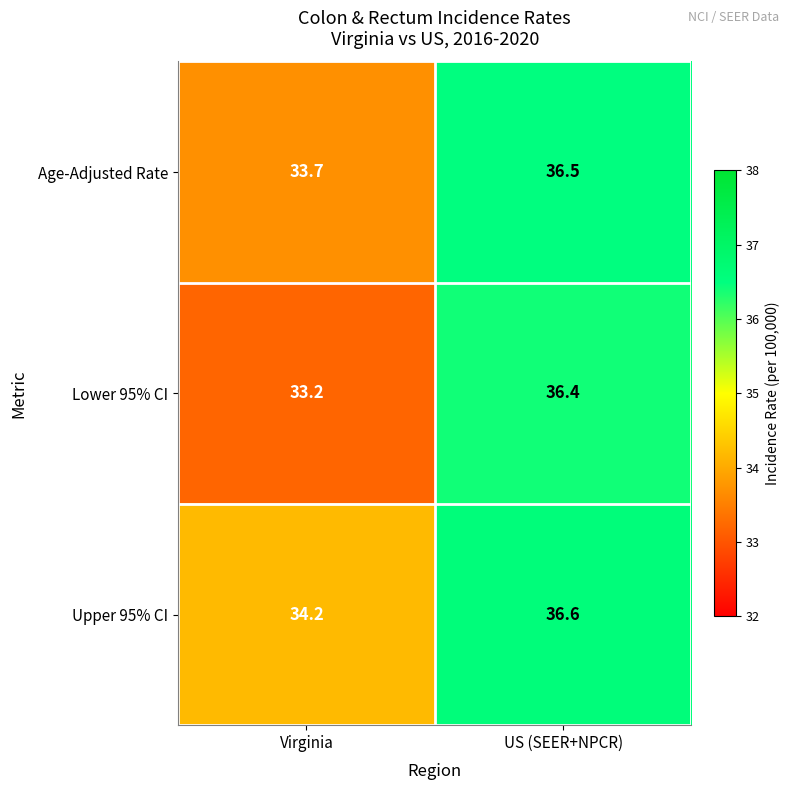

Rank the series by their maximum value, from highest to lowest.

Upper 95% CI, Age-Adjusted Rate, Lower 95% CI